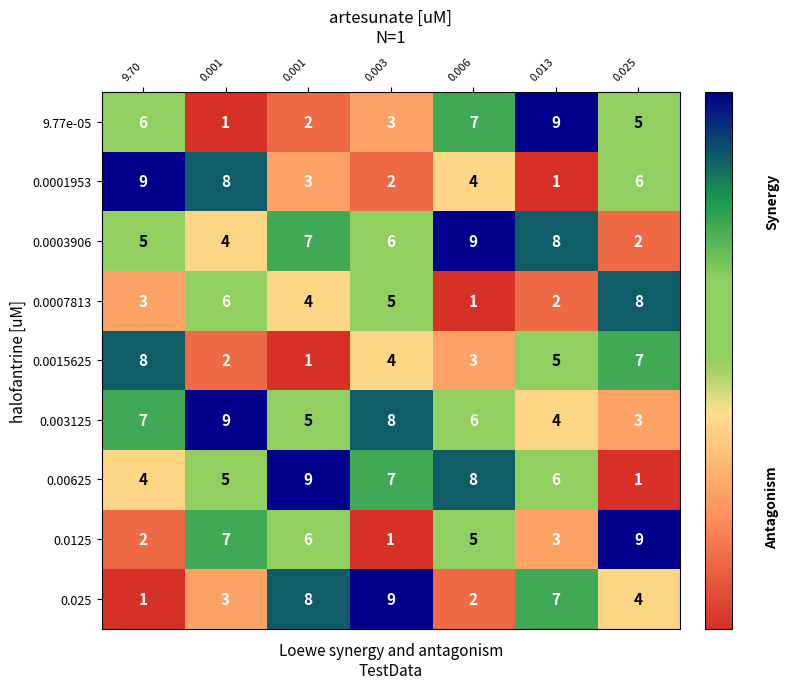

How many categories are shown in the chart?

7